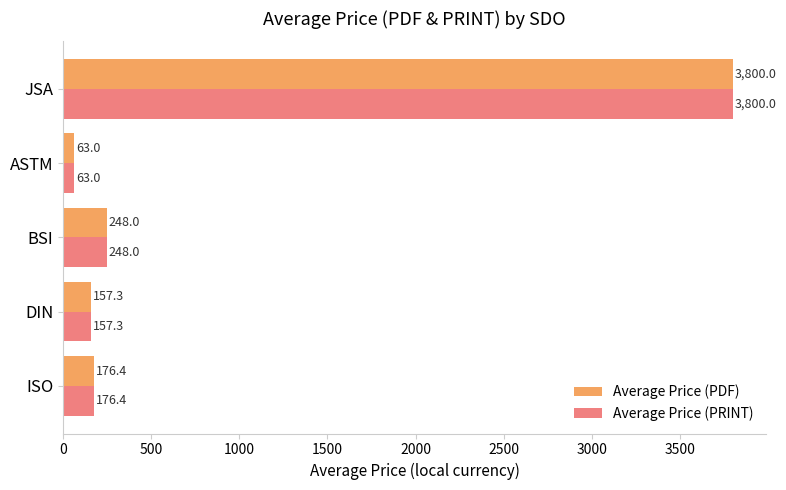

What is the difference between the Average Price (PRINT) values at BSI and ASTM?

185.0